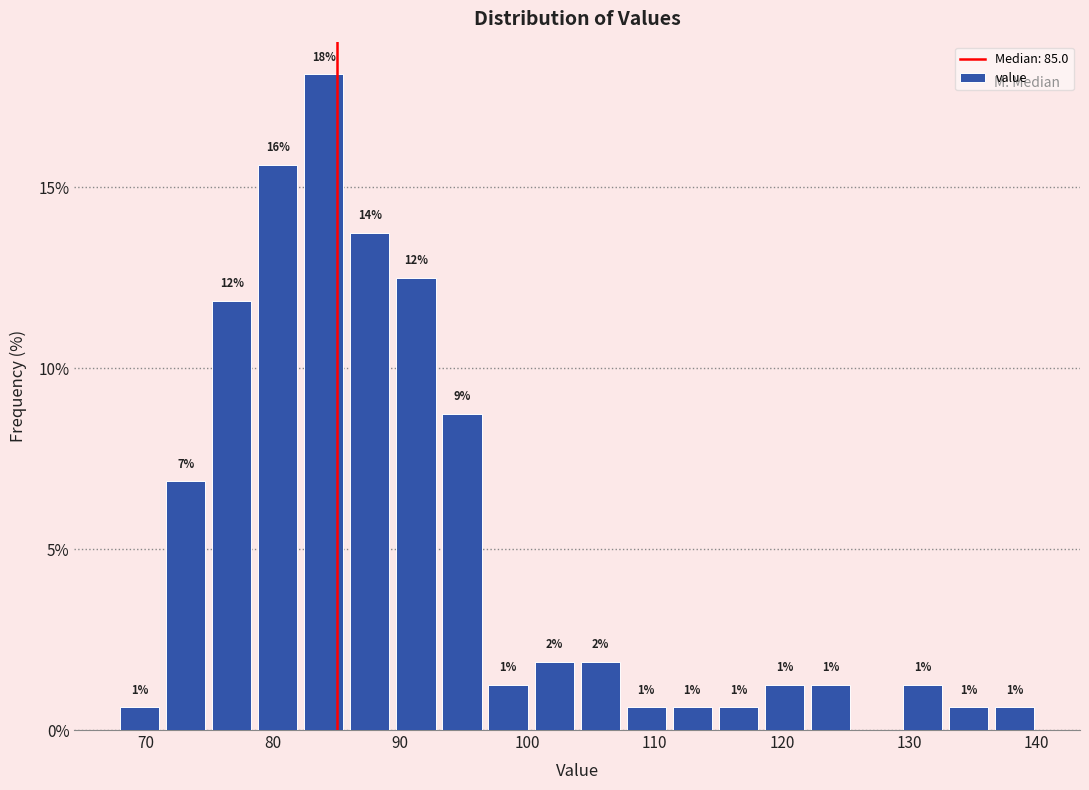

Around what value on the x-axis is the tallest bar? Give the approximate position of its centre, as read against the axis.

84